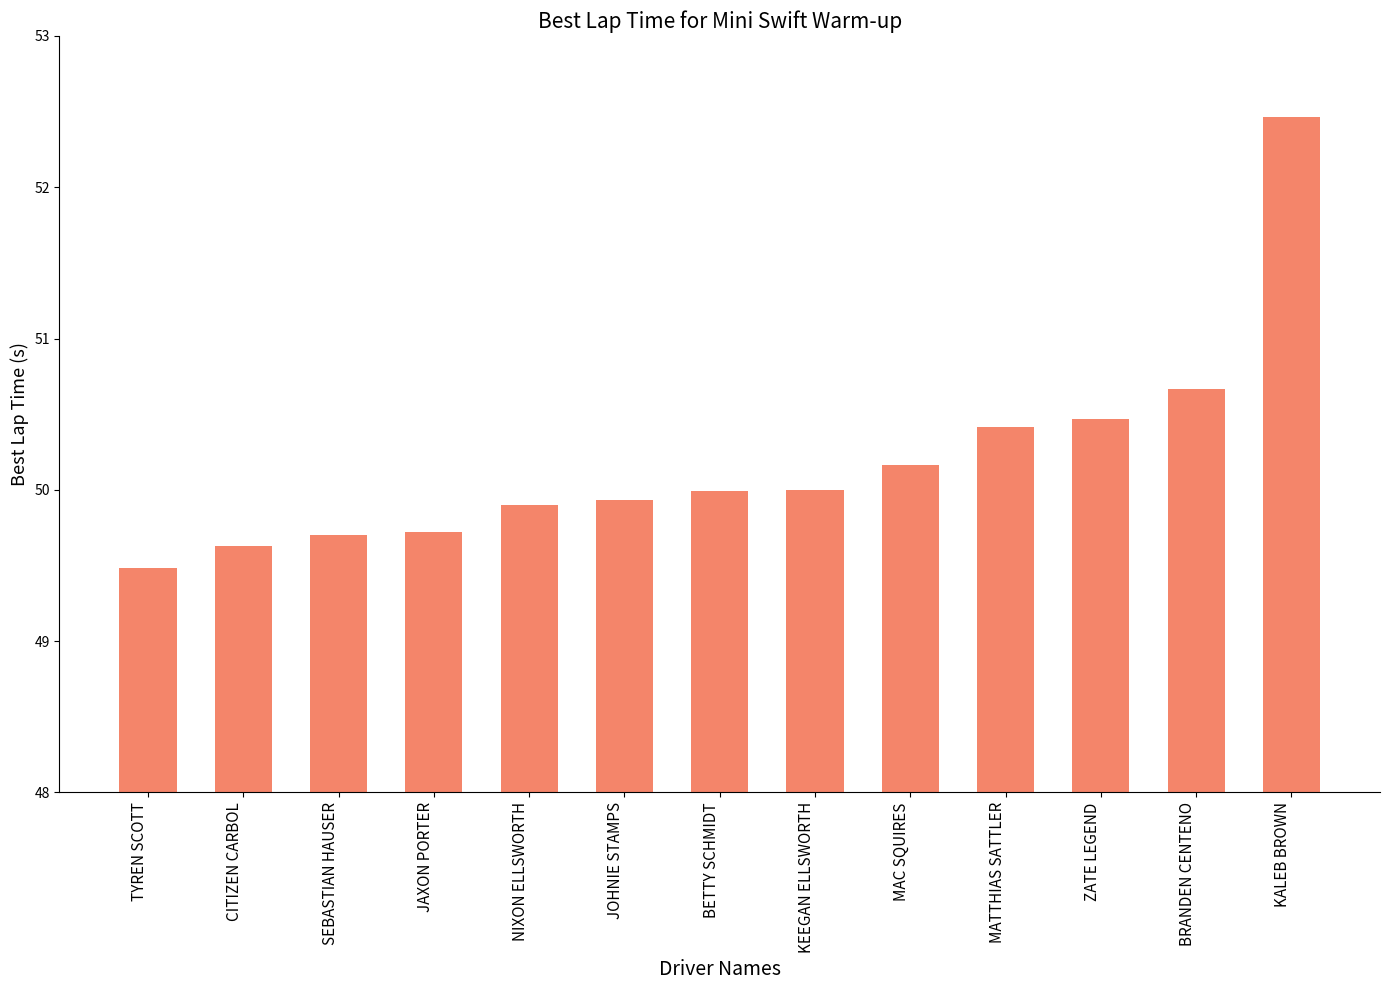

Reading right to left, what are all the values shown in this chart?

52.5	50.7	50.5	50.4	50.2	50.0	50.0	49.9	49.9	49.7	49.7	49.6	49.5